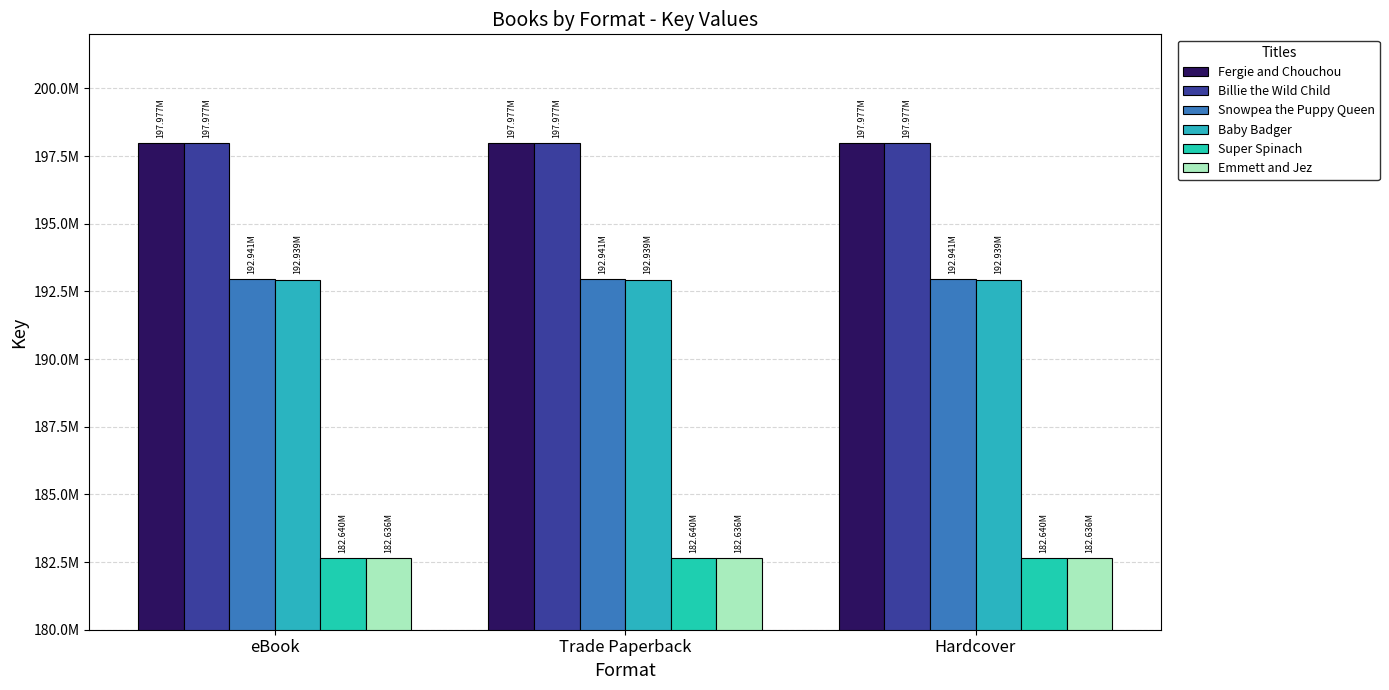

At which label does Super Spinach reach its minimum?

eBook